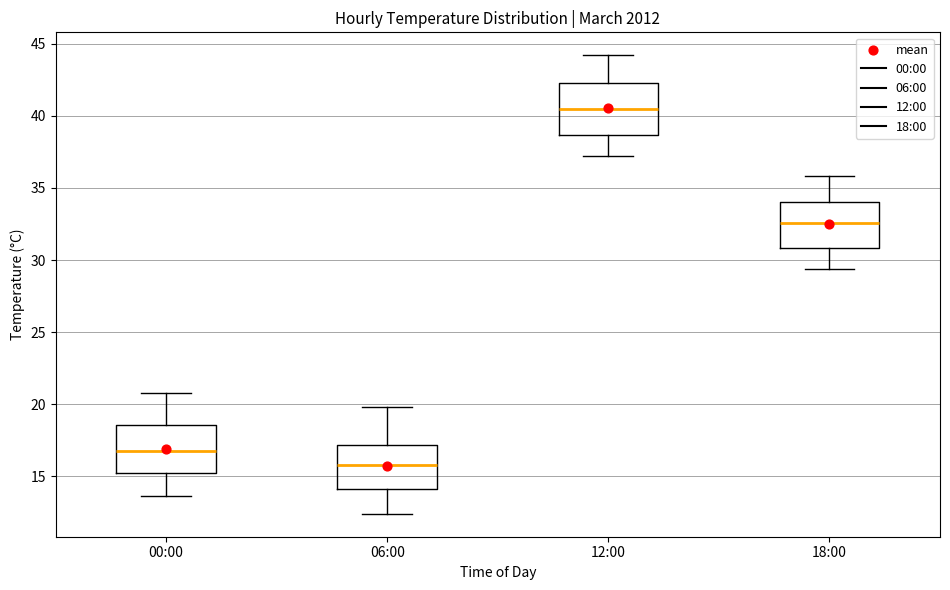

Which box's median line is the highest?

12:00